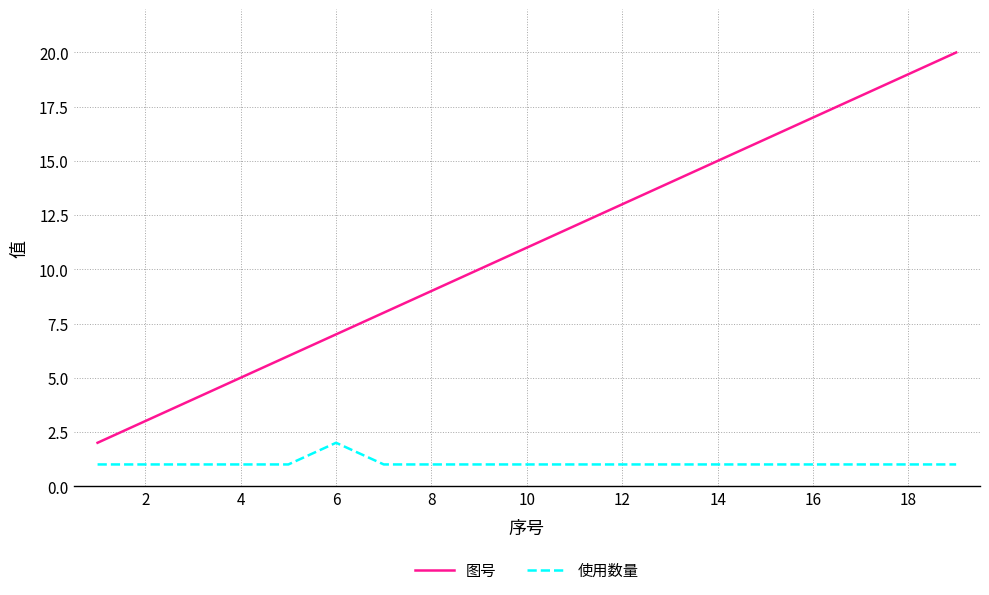

Rank the series by their average value, from highest to lowest.

图号, 使用数量